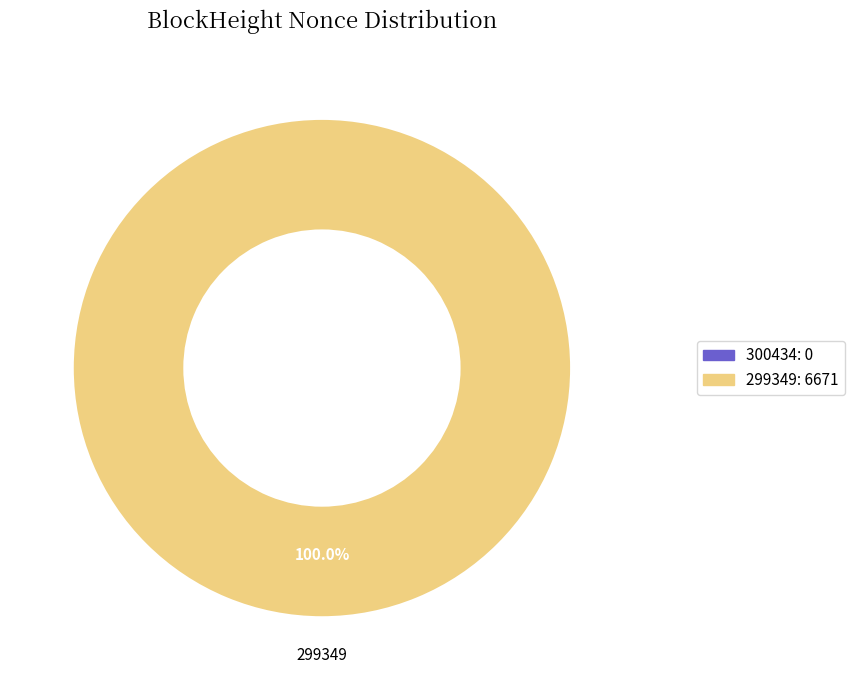

Which category has the smallest portion of the pie?

300434